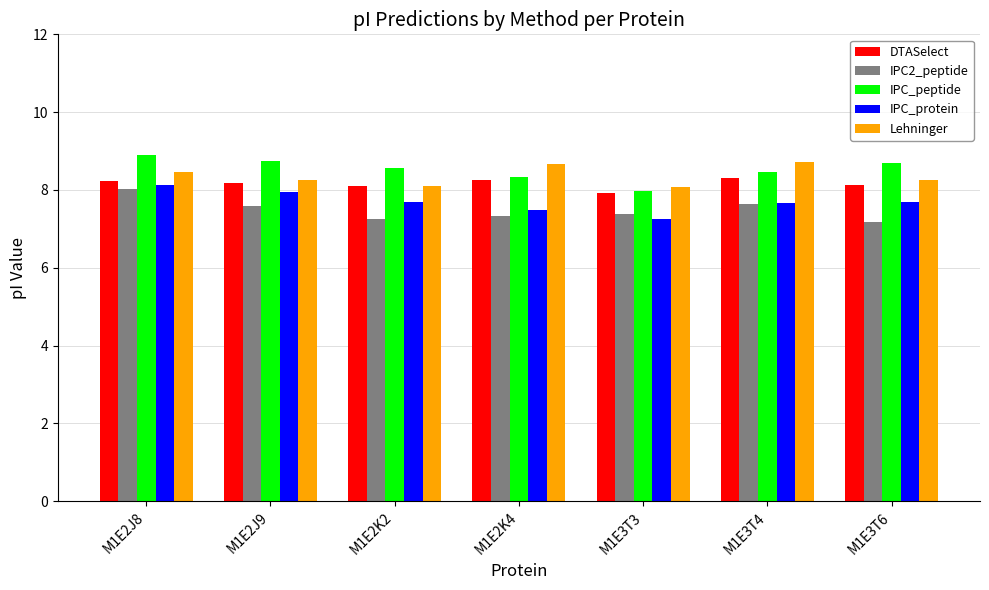

The IPC_protein series shows 7.7 at M1E3T6. True or false?

True